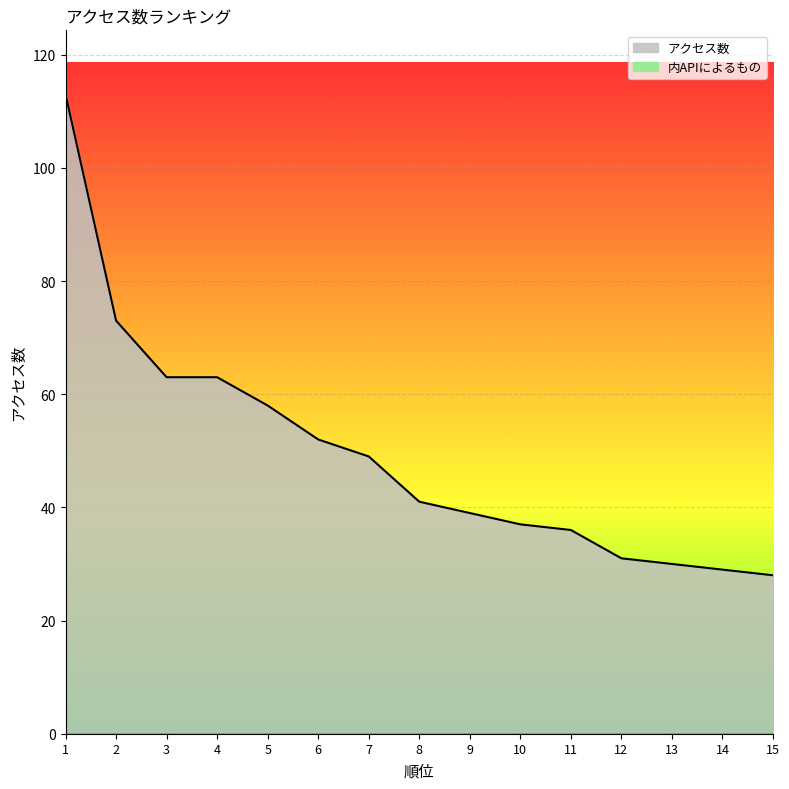

True or false: the data shows 49 at 7.

True